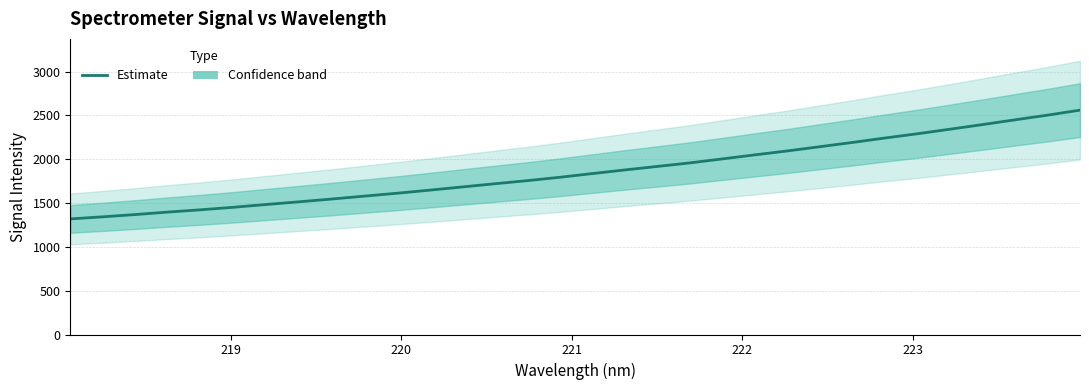

How many data points are above 1835?

16